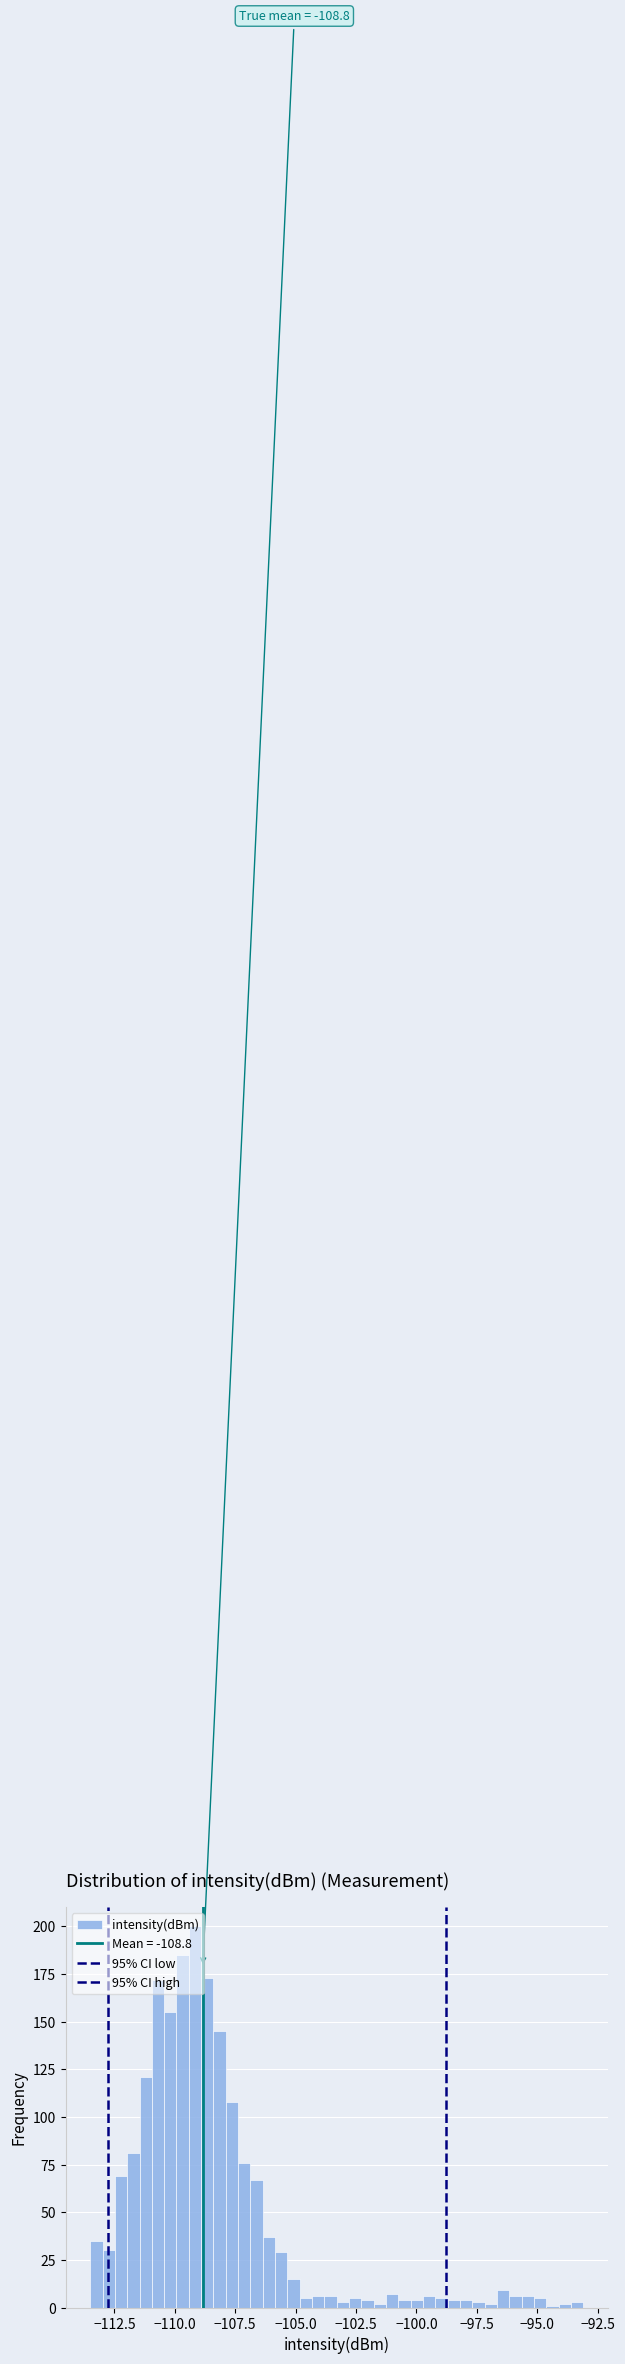

Around what value on the x-axis is the tallest bar? Give the approximate position of its centre, as read against the axis.

-109.0